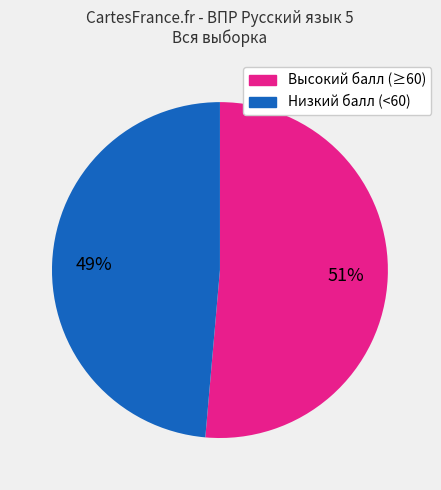

Is there a majority slice in this chart?

Yes